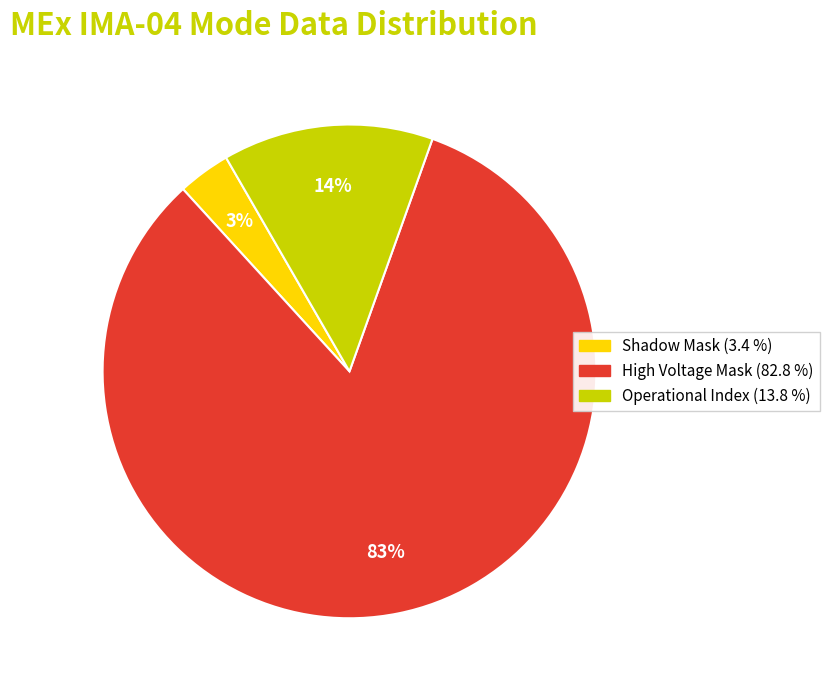

To the nearest percent, what is the average slice percentage?

33%